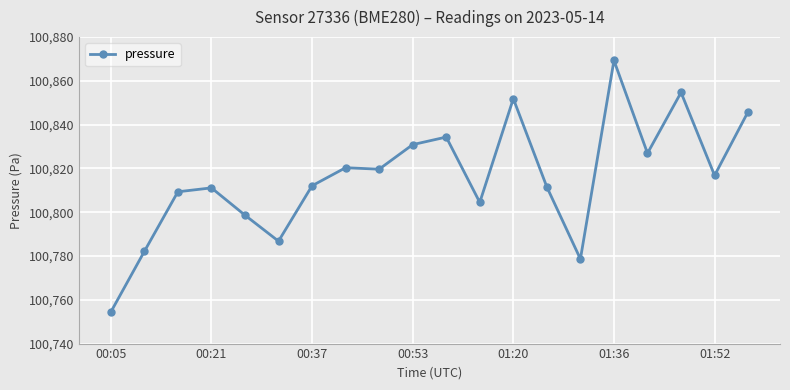

What is the value of the 5th point from the left?

100798.7